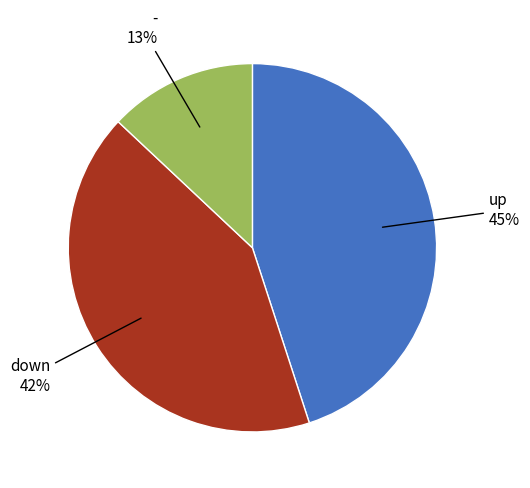

Is there any slice that represents more than half of the pie?

No